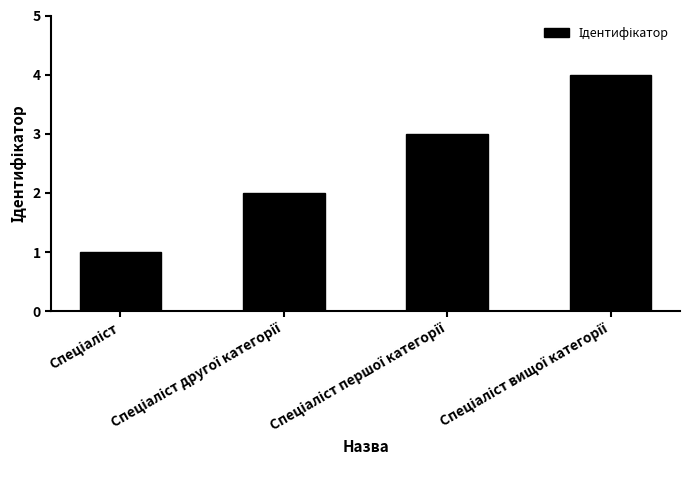

What is the greatest value displayed?

4